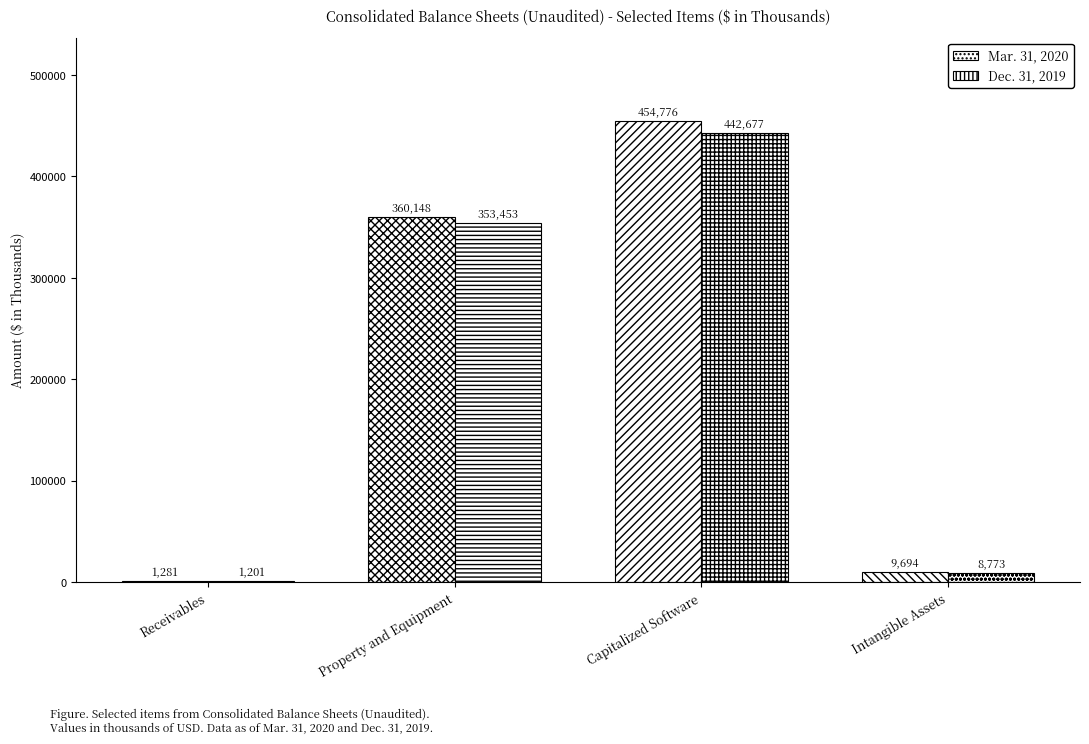

True or false: Mar. 31, 2020 has a value of 16900 at Intangible Assets.

False